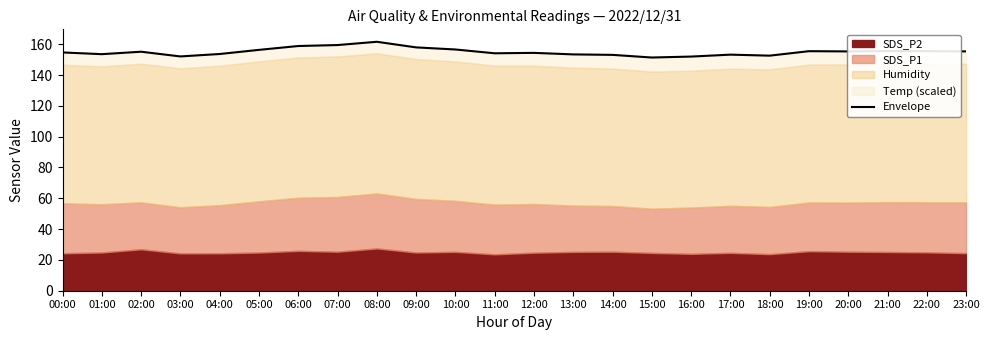

Reading right to left, transcribe all the data shown in this chart.

155.4	155.5	155.6	155.3	155.5	152.6	153.2	152.0	151.4	153.1	153.4	154.4	154.1	156.6	158.0	161.6	159.5	158.8	156.3	153.7	152.1	155.2	153.6	154.7